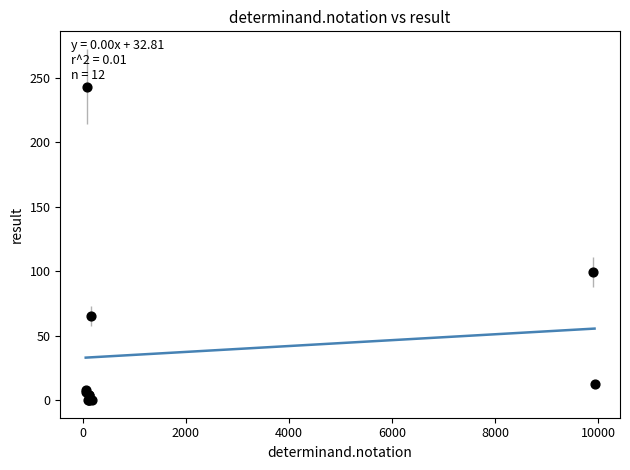

What Y value in the scatter plot is closest to 121?

99.3